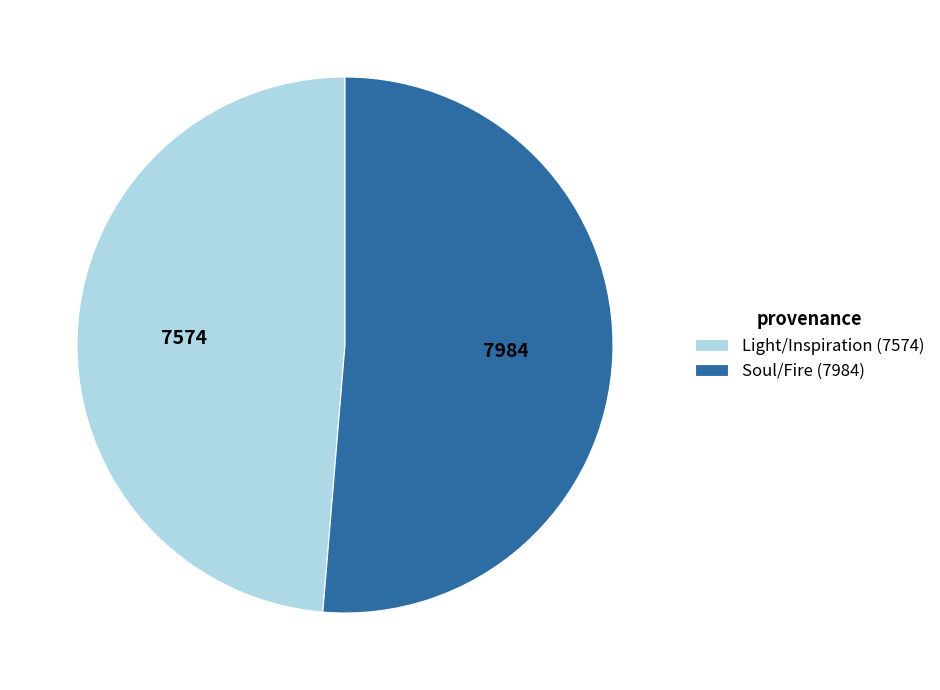

Combined, do Light/Inspiration (7574) and Soul/Fire (7984) account for over 50%?

Yes